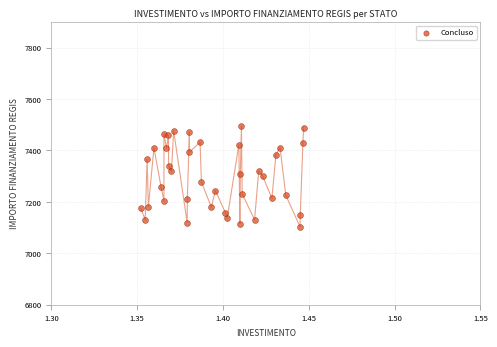

What is the range of Y values (max minus min)?

392.5